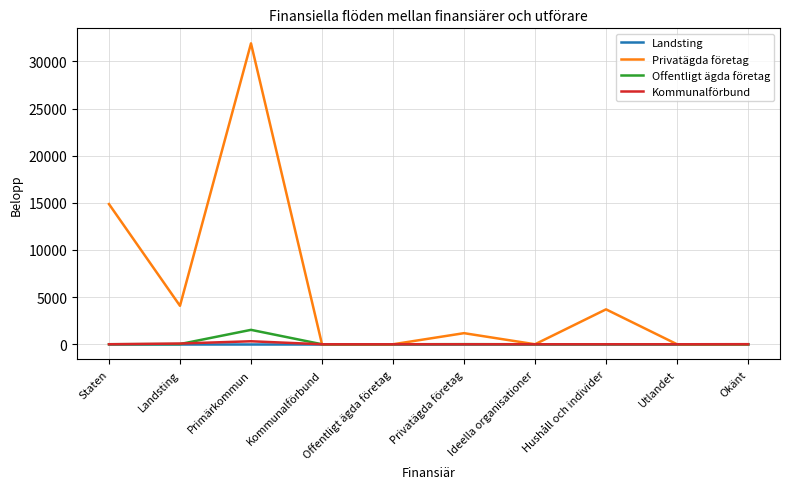

Which label corresponds to the largest value in the chart?

Primärkommun